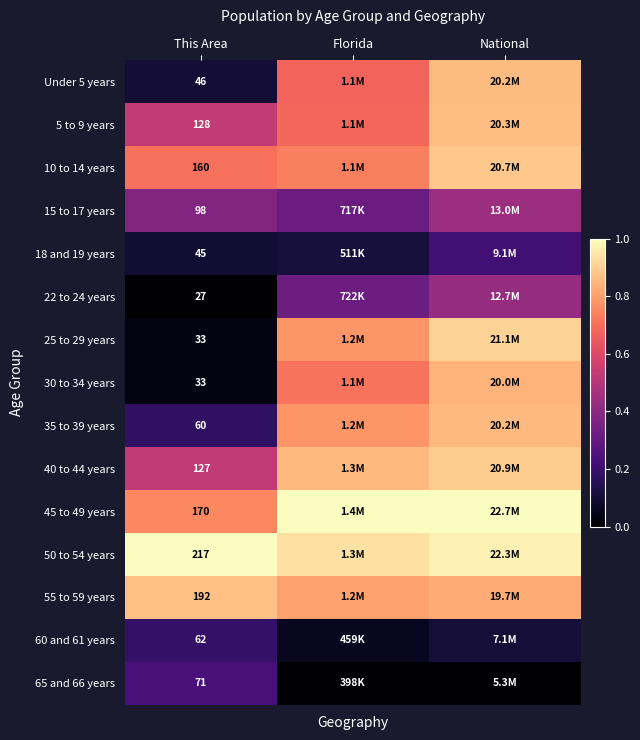

The 65 and 66 years series shows 0.1 at This Area. True or false?

False